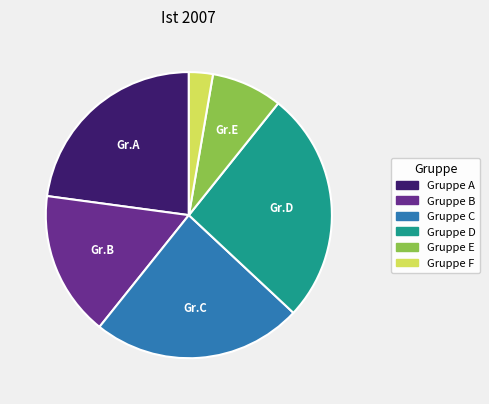

Which category has the biggest portion of the pie?

Gruppe D